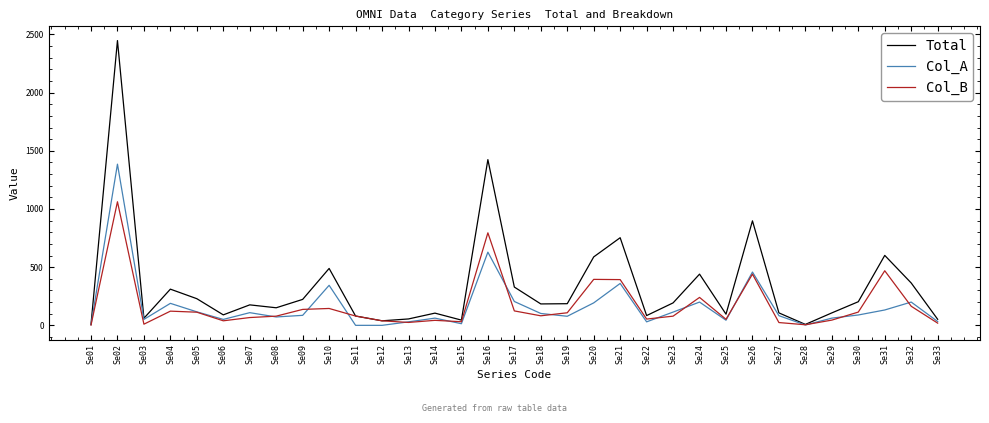

Rank the series by their maximum value, from lowest to highest.

Col_B, Col_A, Total